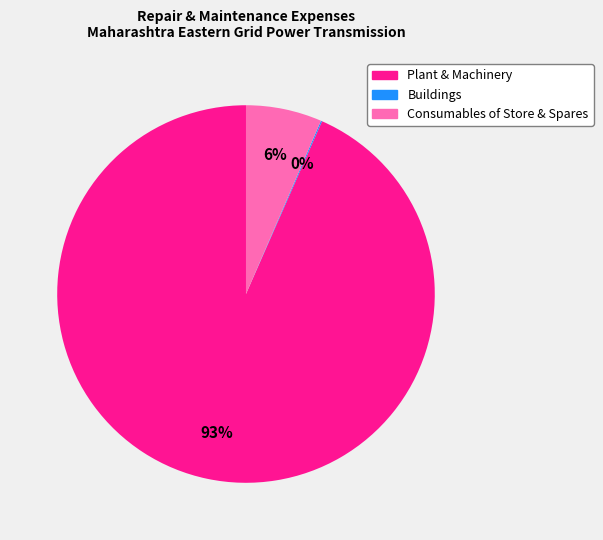

The Consumables of Store & Spares slice represents 6% of the pie. True or false?

True